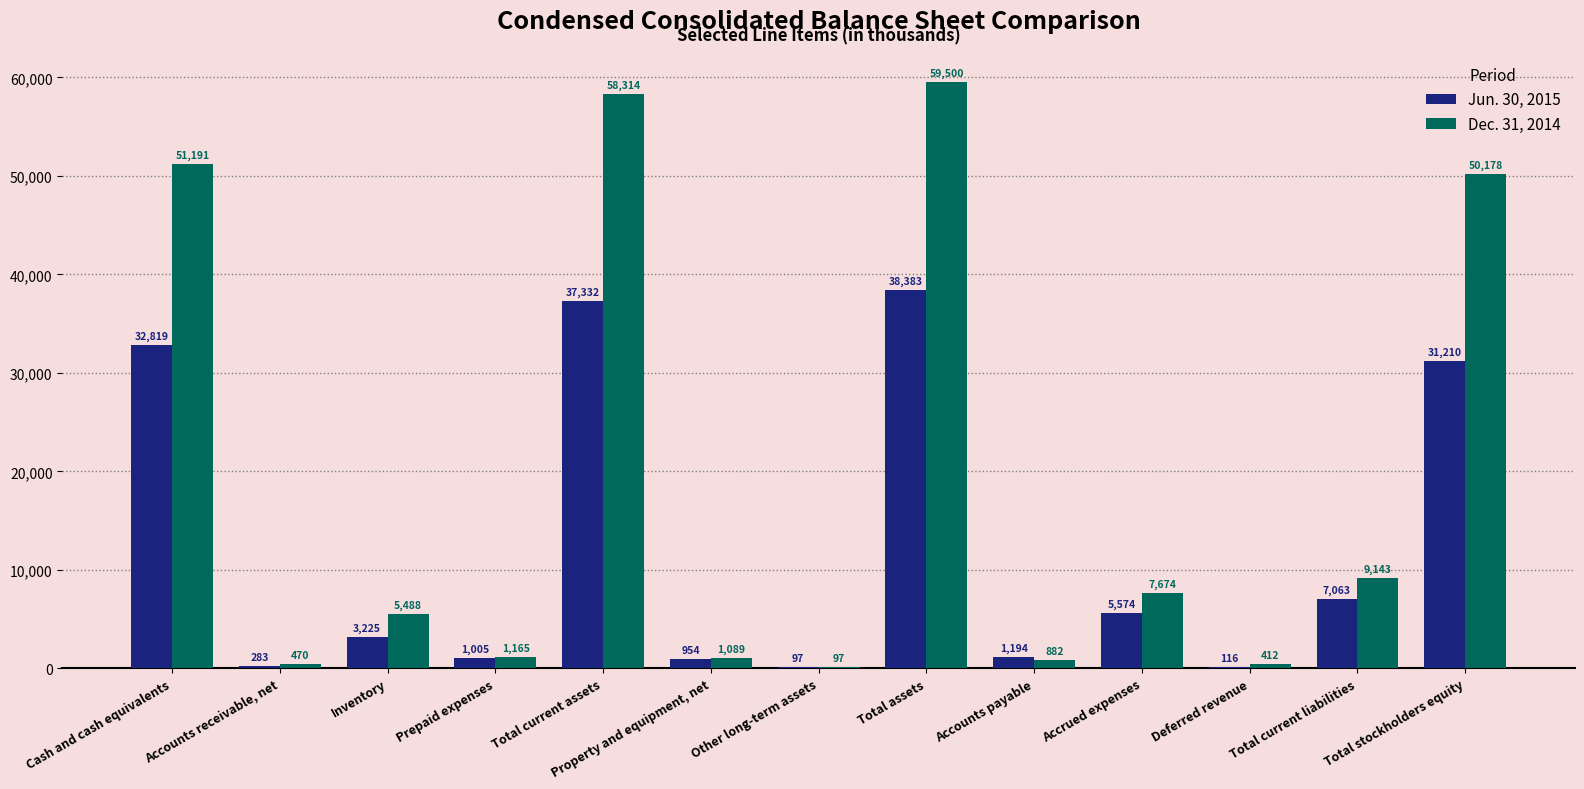

Reading left to right, list all the values displayed in this chart.

Jun. 30, 2015: Cash and cash equivalents=32819	Accounts receivable, net=283	Inventory=3225	Prepaid expenses=1005	Total current assets=37332	Property and equipment, net=954	Other long-term assets=97	Total assets=38383	Accounts payable=1194	Accrued expenses=5574	Deferred revenue=116	Total current liabilities=7063	Total stockholders equity=31210
Dec. 31, 2014: Cash and cash equivalents=51191	Accounts receivable, net=470	Inventory=5488	Prepaid expenses=1165	Total current assets=58314	Property and equipment, net=1089	Other long-term assets=97	Total assets=59500	Accounts payable=882	Accrued expenses=7674	Deferred revenue=412	Total current liabilities=9143	Total stockholders equity=50178